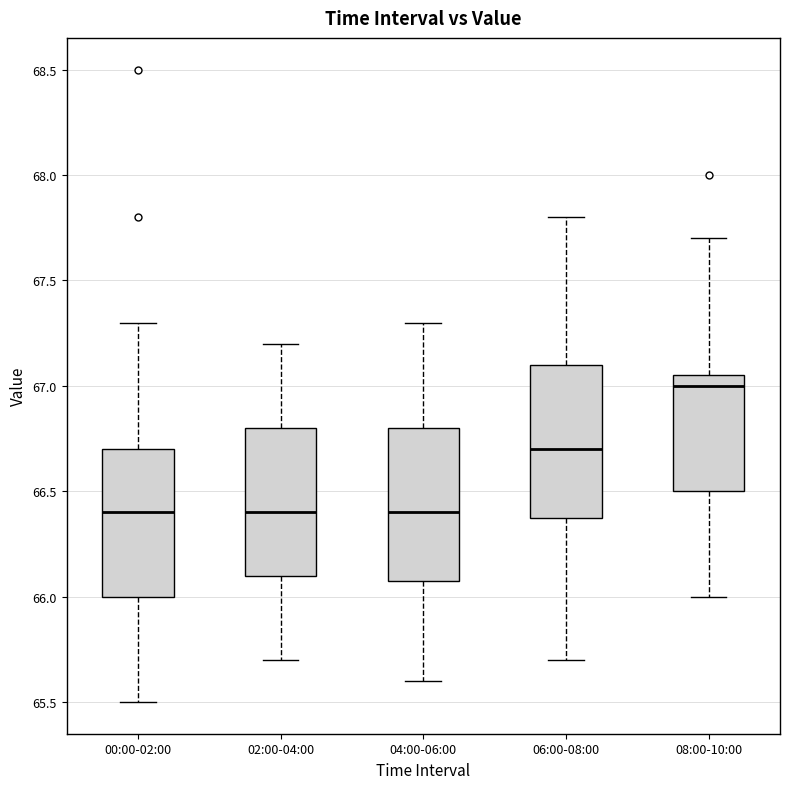

Reading left to right, read every box against the y-axis: the position of its median line, the range the box covers, and the ends of its whiskers. The values are not printed on the chart, so give them approximately, as read against the axis.

00:00-02:00: median 66.40, box 66.00 to 66.70, whiskers 65.50 to 67.30
02:00-04:00: median 66.40, box 66.10 to 66.80, whiskers 65.70 to 67.20
04:00-06:00: median 66.40, box 66.10 to 66.80, whiskers 65.60 to 67.30
06:00-08:00: median 66.70, box 66.40 to 67.10, whiskers 65.70 to 67.80
08:00-10:00: median 67.00, box 66.50 to 67.05, whiskers 66.00 to 67.70